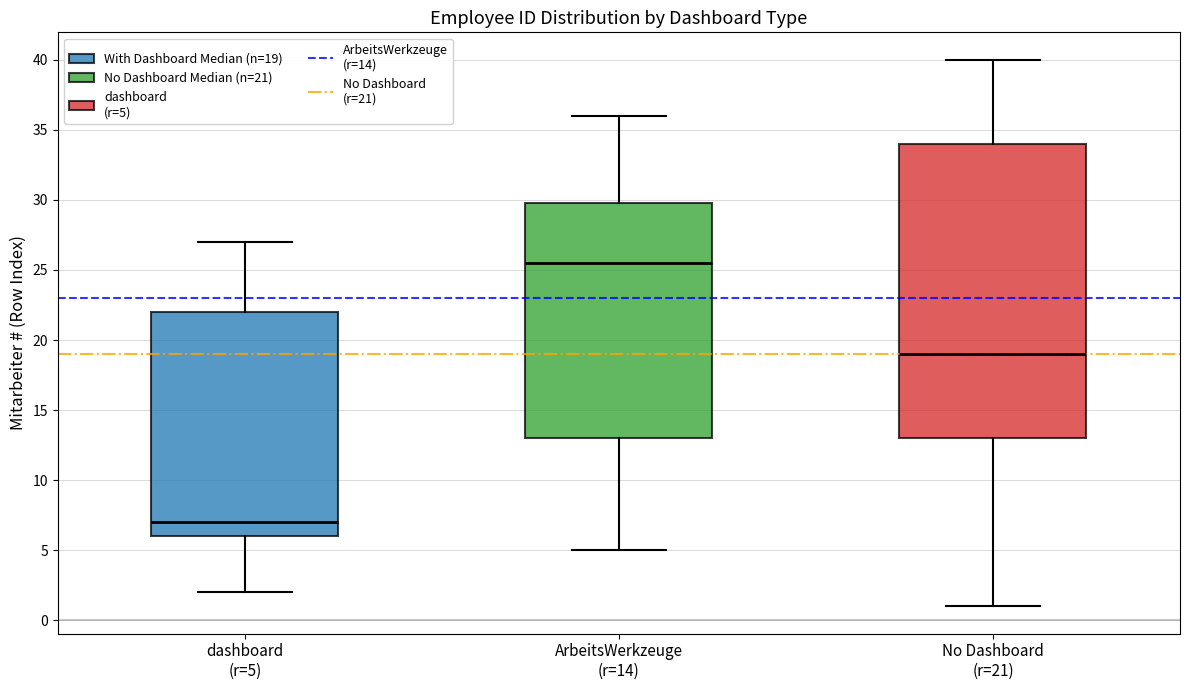

Which box's median line is the highest?

ArbeitsWerkzeuge (r=14)